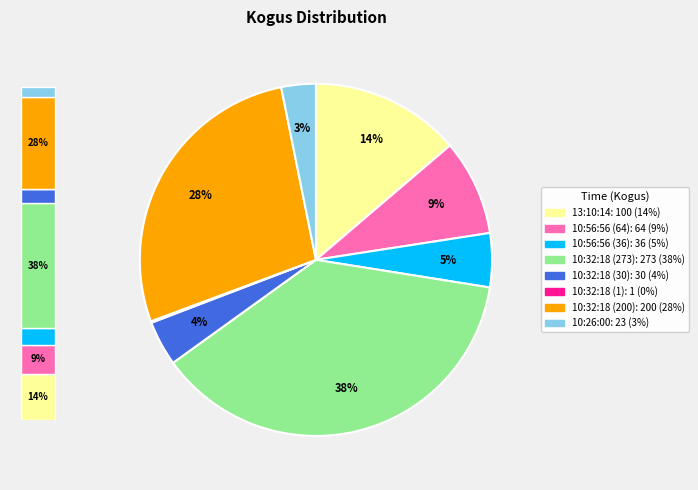

Is 10:56:56 (64) the majority of the pie?

No